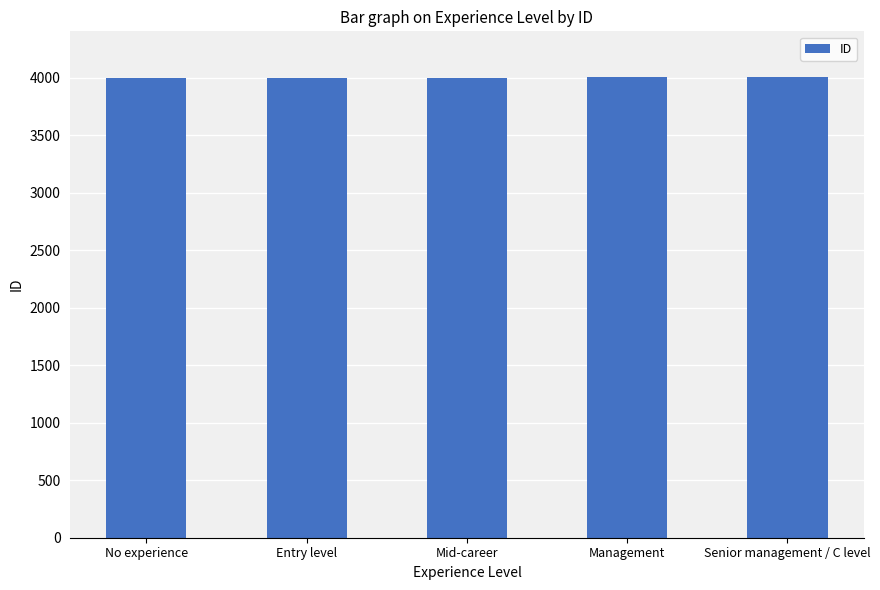

What is the label of the 3rd bar from the right?

Mid-career